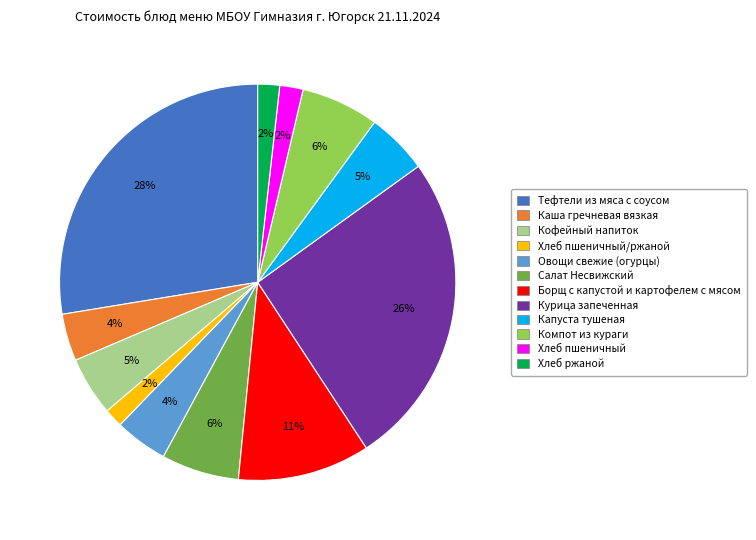

Does any single category account for the majority?

No